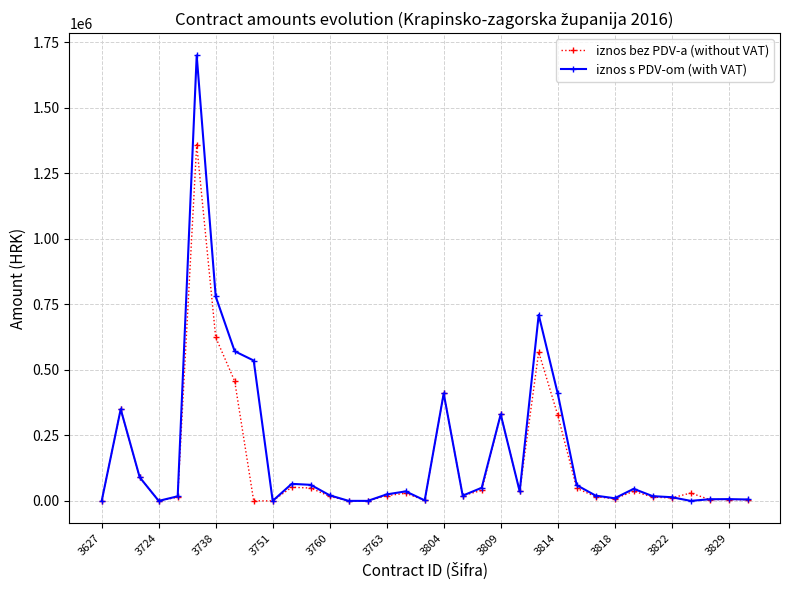

What is the maximum value for iznos bez PDV-a (without VAT)?

1360000.0